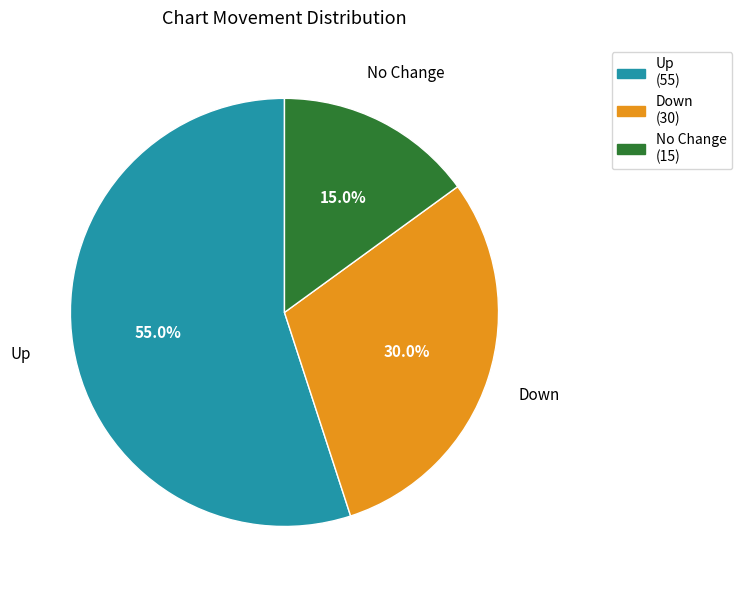

Does Down represent more than half of the total?

No